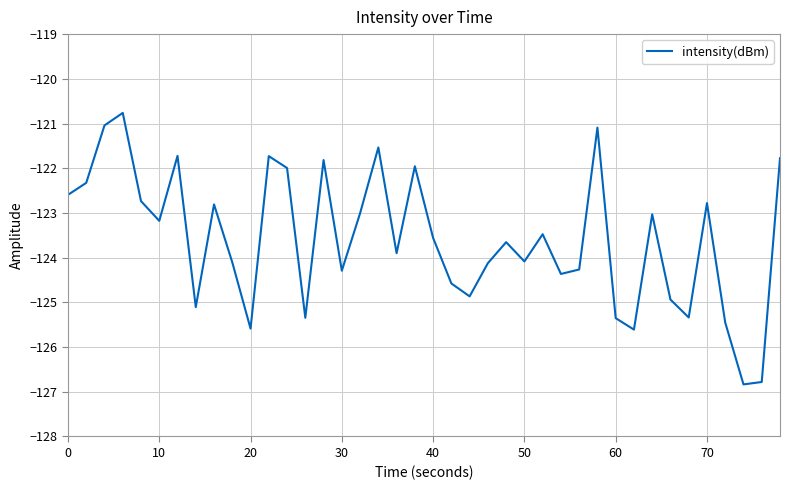

What is the maximum value shown in the chart?

-120.8